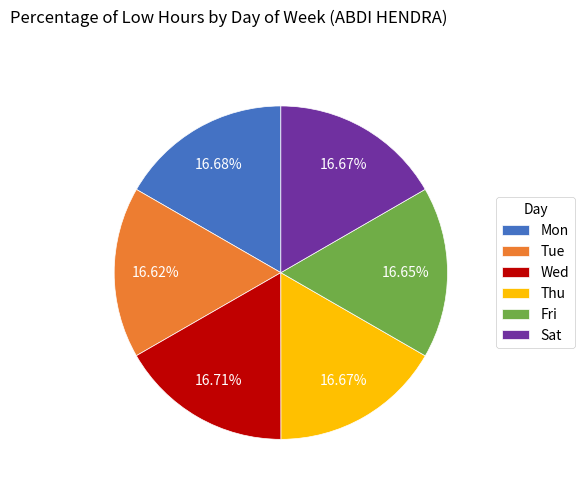

Do Thu and Wed together represent more than half of the pie?

No